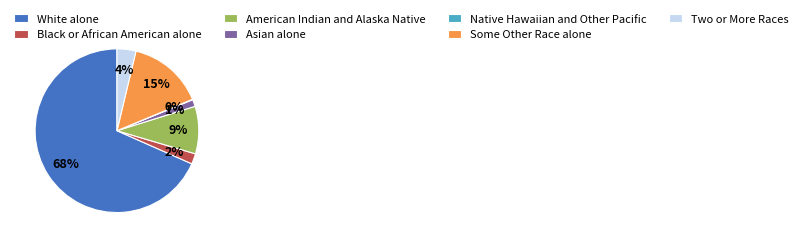

To the nearest percent, what portion does American Indian and Alaska Native represent?

9%